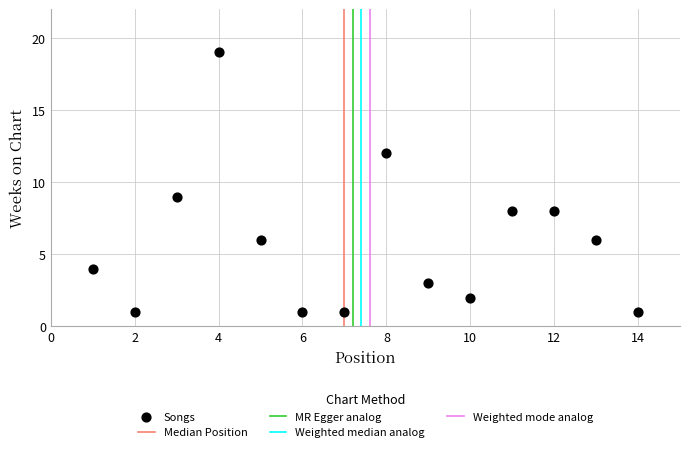

What Y value in the scatter plot is closest to 10?

9